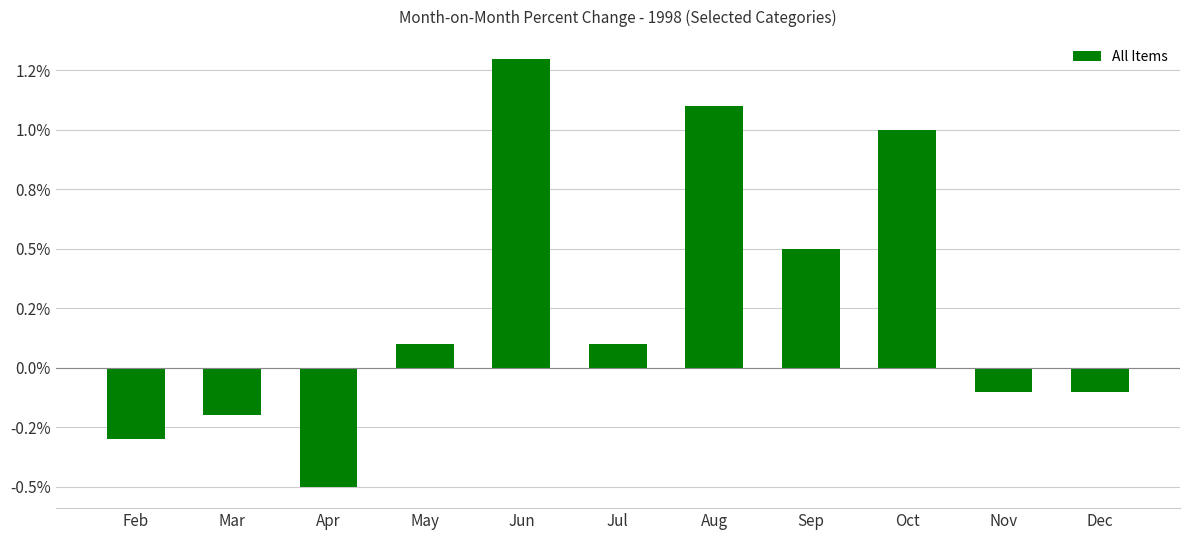

What is the change in value from Aug to Sep?

-0.6